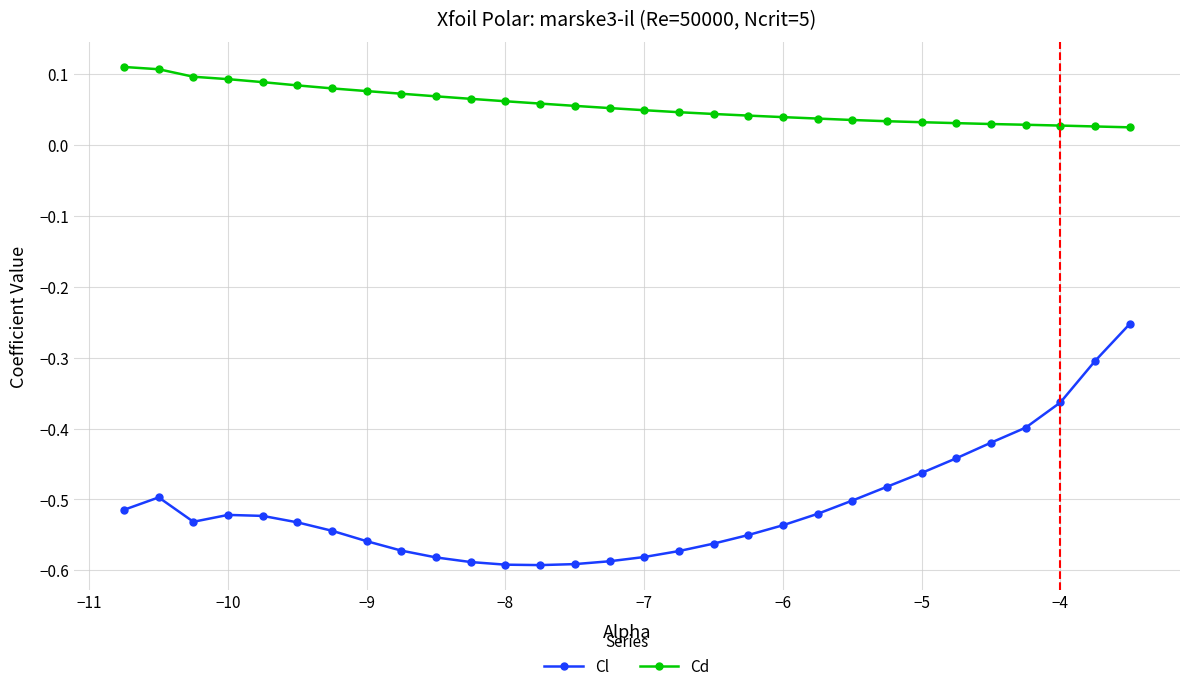

True or false: Cd and Cl intersect in this chart.

False